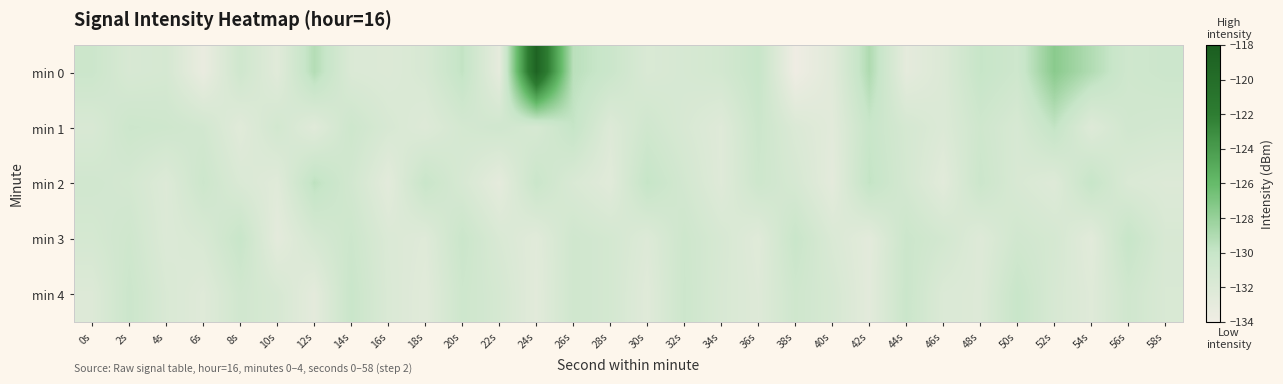

Which has a higher value, 30s or 44s?

30s